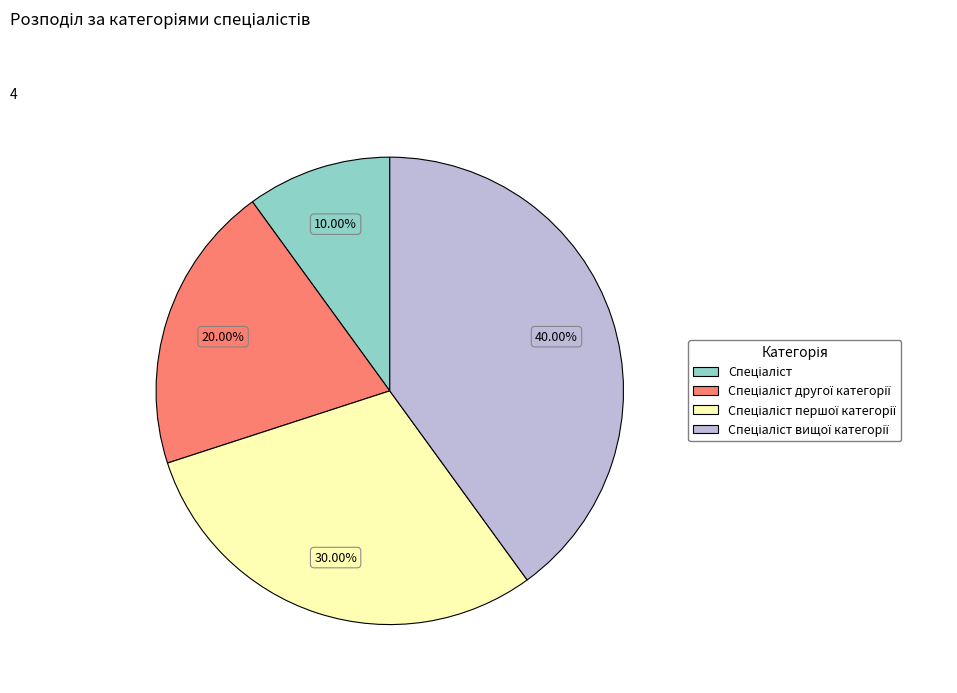

Is there a majority slice in this chart?

No